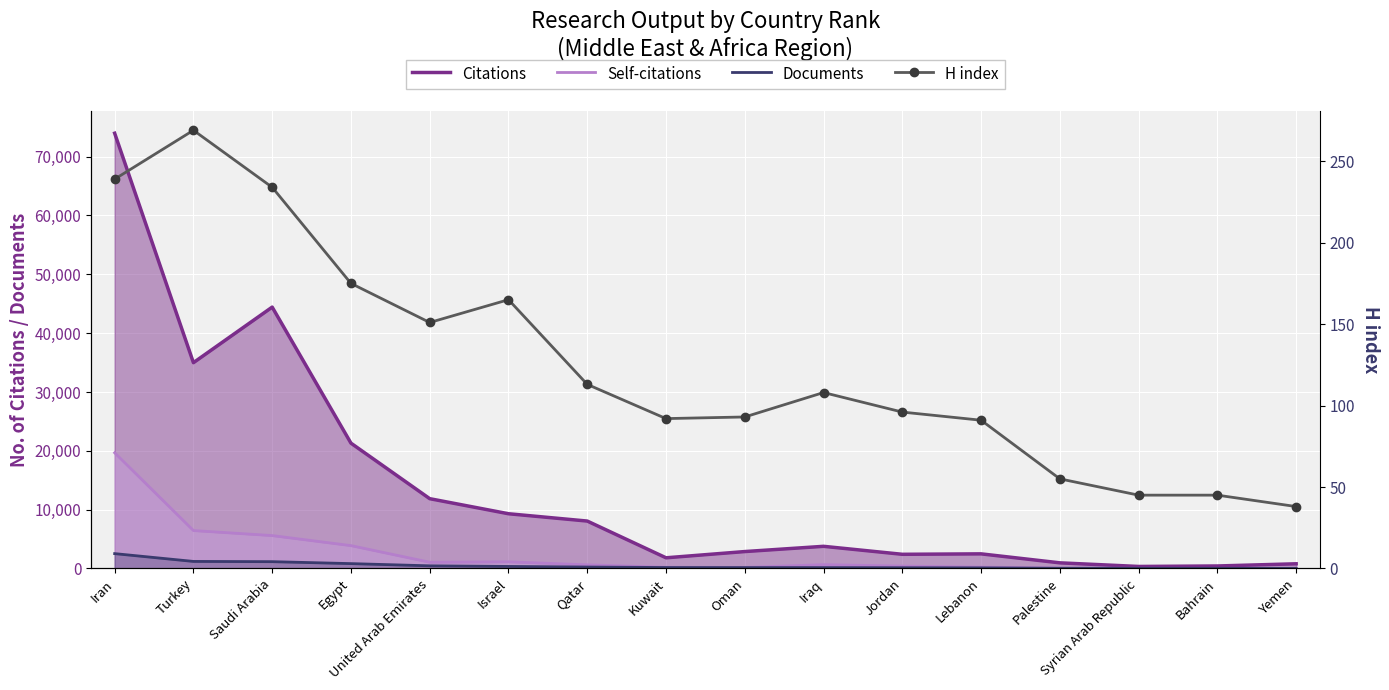

Reading left to right, what are all the values shown in this chart?

Citations: 73983	34981	44426	21301	11862	9301	8057	1812	2872	3763	2406	2482	955	339	421	794
Self-citations: 19664	6444	5590	3883	1057	1132	612	194	174	642	395	228	56	21	12	32
Documents: 2522	1195	1154	823	447	342	242	160	148	146	124	102	31	29	22	15
H index: 239	269	234	175	151	165	113	92	93	108	96	91	55	45	45	38